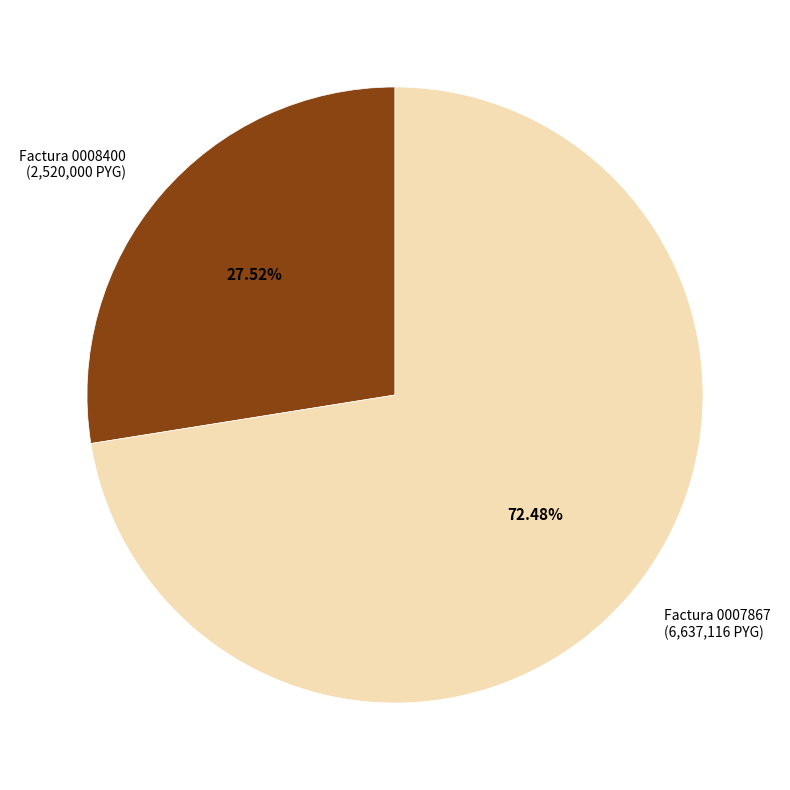

To the nearest percent, what is the difference between the largest and smallest slice percentages?

45%